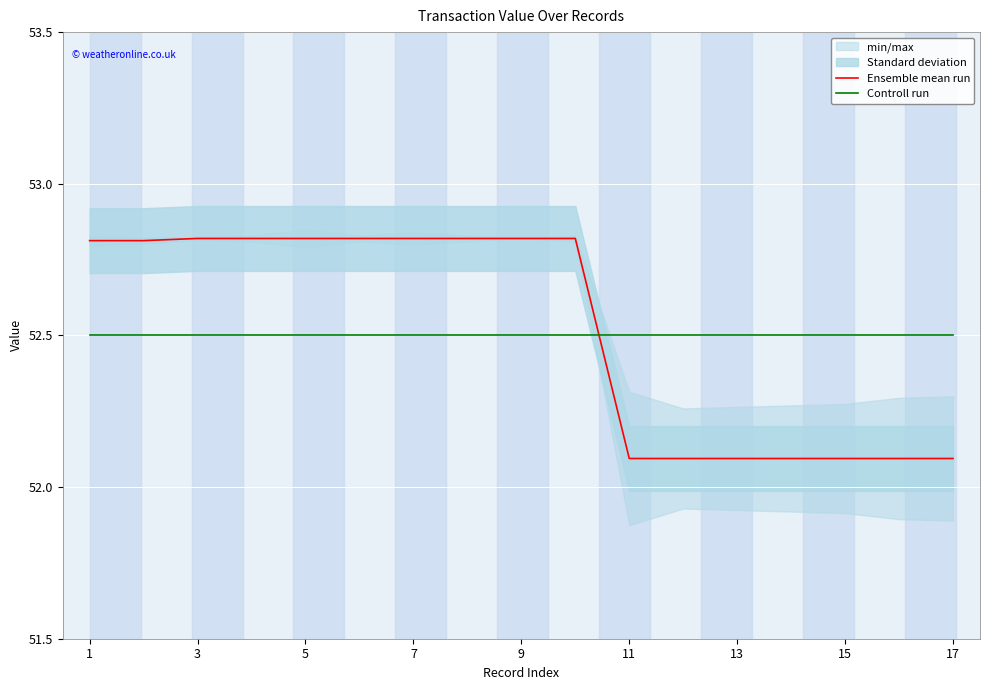

True or false: Controll run and Ensemble mean run intersect in this chart.

True